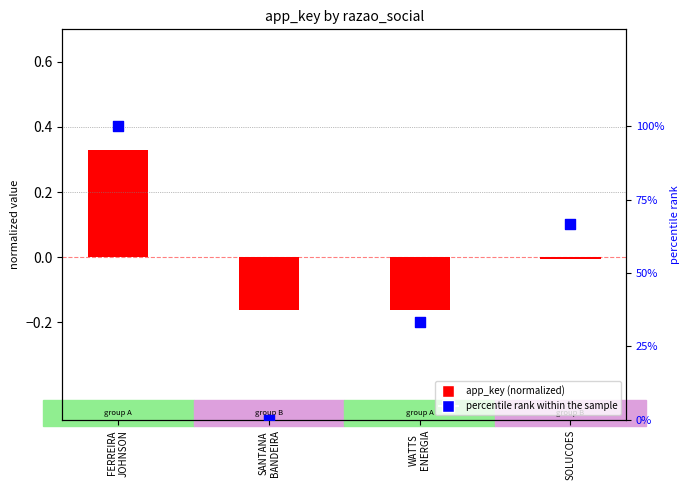

What is the total value across all series at SANTANA
BANDEIRA?

-0.2